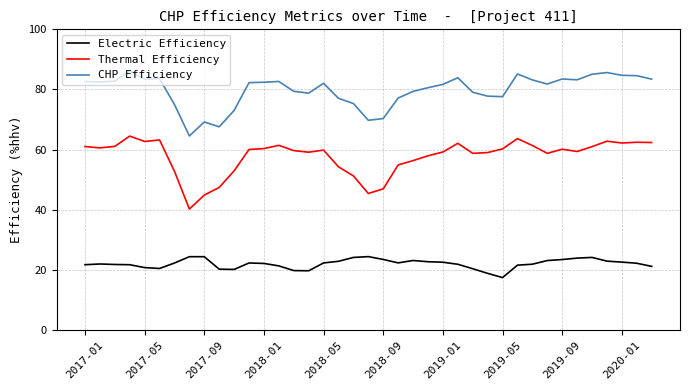

Rank the series by their average value, from highest to lowest.

CHP Efficiency, Thermal Efficiency, Electric Efficiency